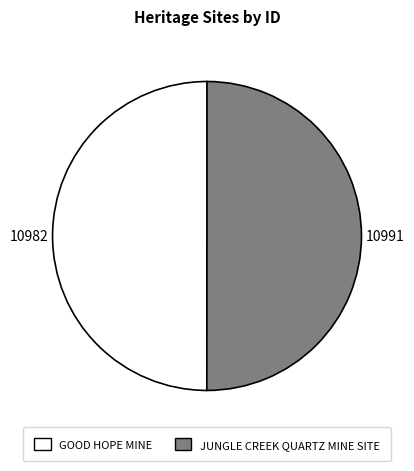

What is the ratio of the value at GOOD HOPE MINE to the value at JUNGLE CREEK QUARTZ MINE SITE?

1.0